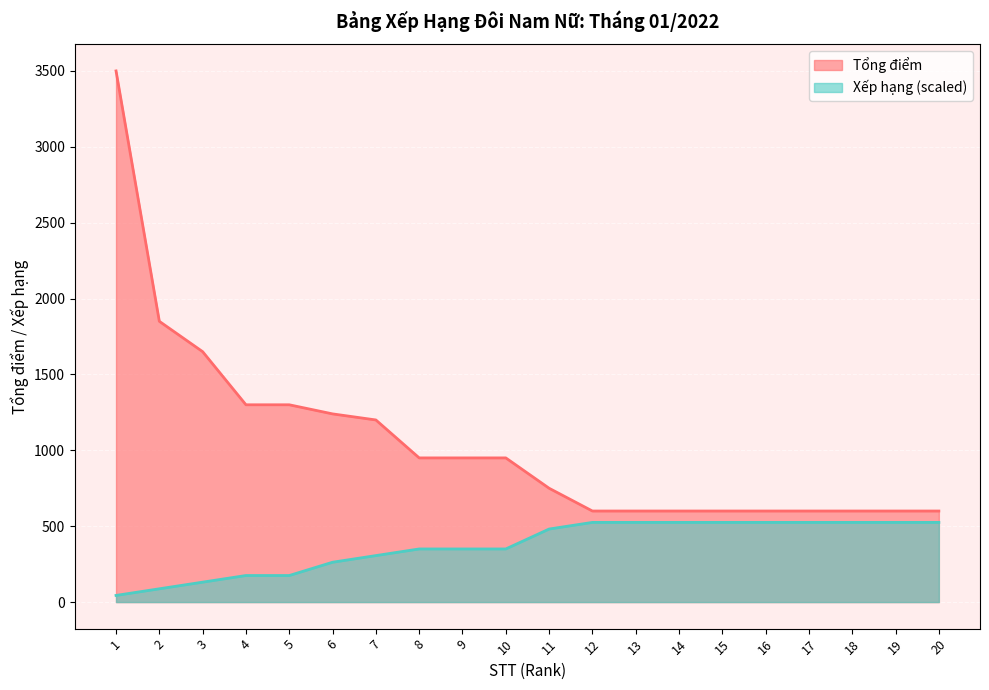

True or false: Xếp hạng and Tổng điểm intersect in this chart.

False